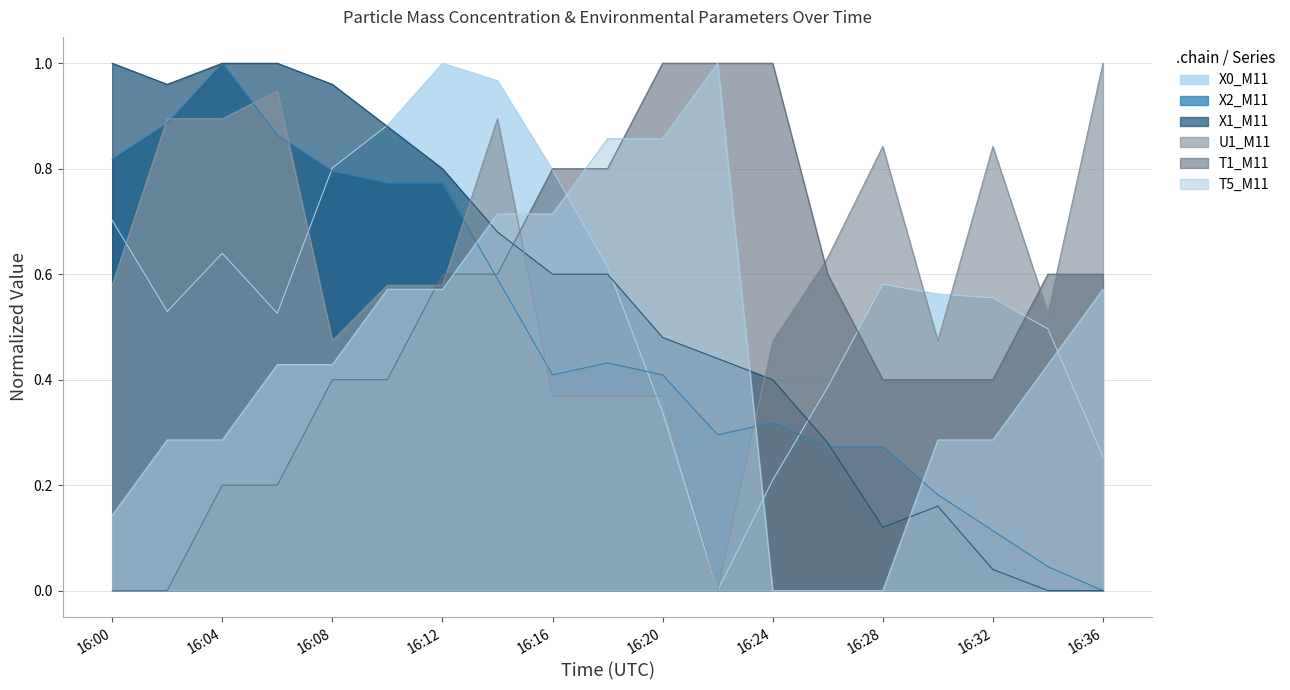

List the labels in order of X1_M11 value, smallest first.

16:34, 16:36, 16:32, 16:28, 16:30, 16:26, 16:24, 16:22, 16:20, 16:16, 16:18, 16:14, 16:12, 16:10, 16:02, 16:08, 16:00, 16:04, 16:06